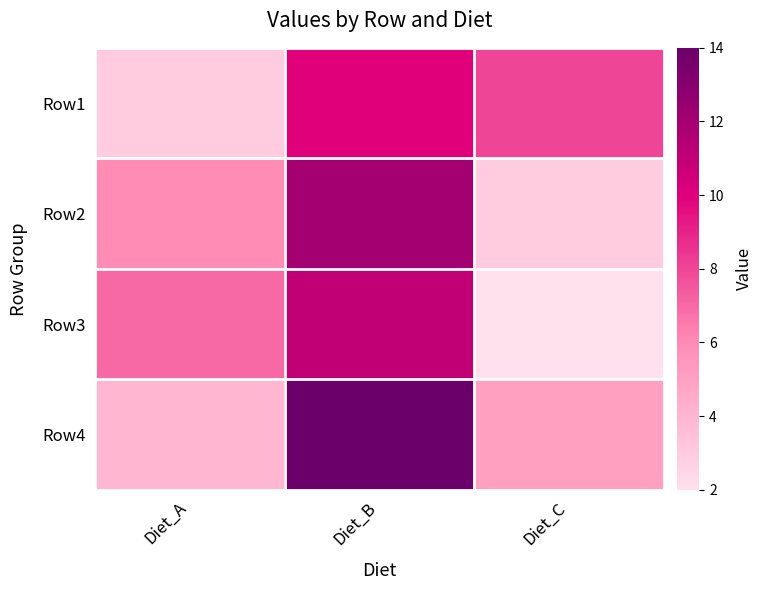

Reading right to left, list all the values displayed in this chart.

Row1: Diet_C=8	Diet_B=10	Diet_A=3
Row2: Diet_C=3	Diet_B=12	Diet_A=6
Row3: Diet_C=2	Diet_B=11	Diet_A=7
Row4: Diet_C=5	Diet_B=14	Diet_A=4